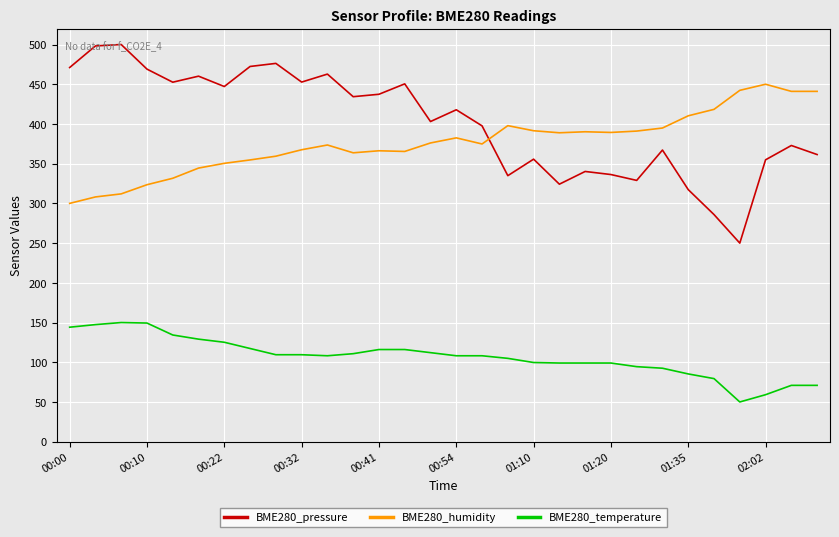

What is the maximum value for BME280_temperature?

150.0